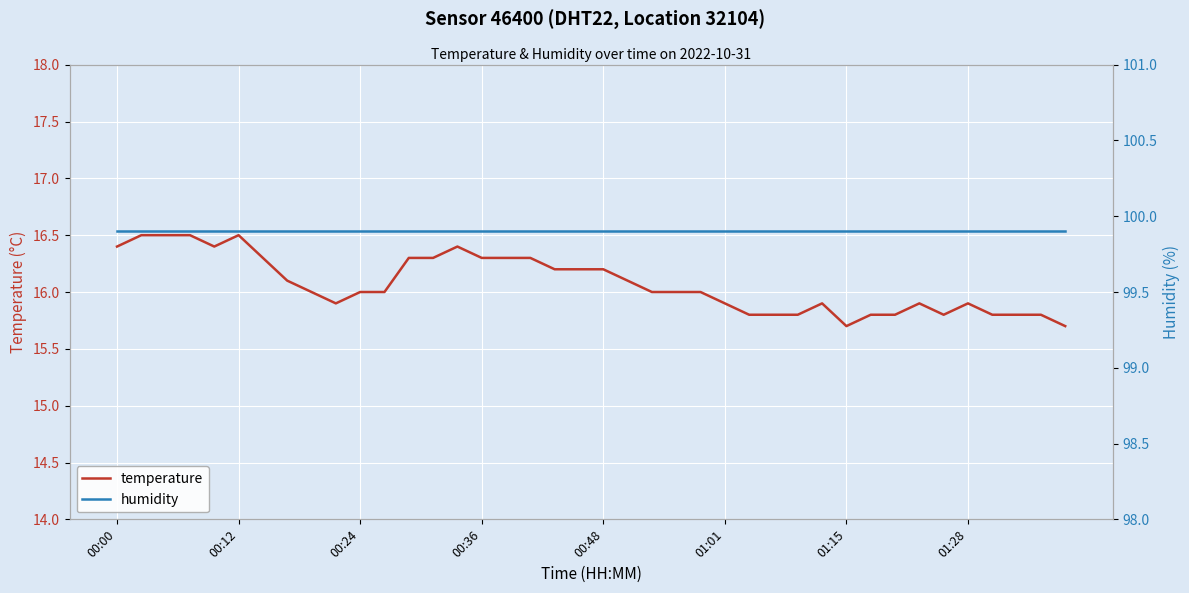

What is the minimum value shown in the chart?

15.7